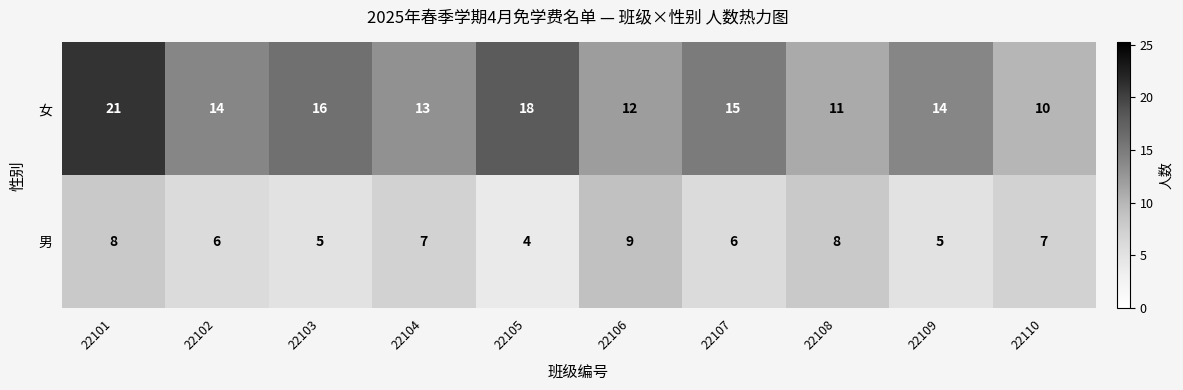

At which label does 女 first exceed 14?

22101